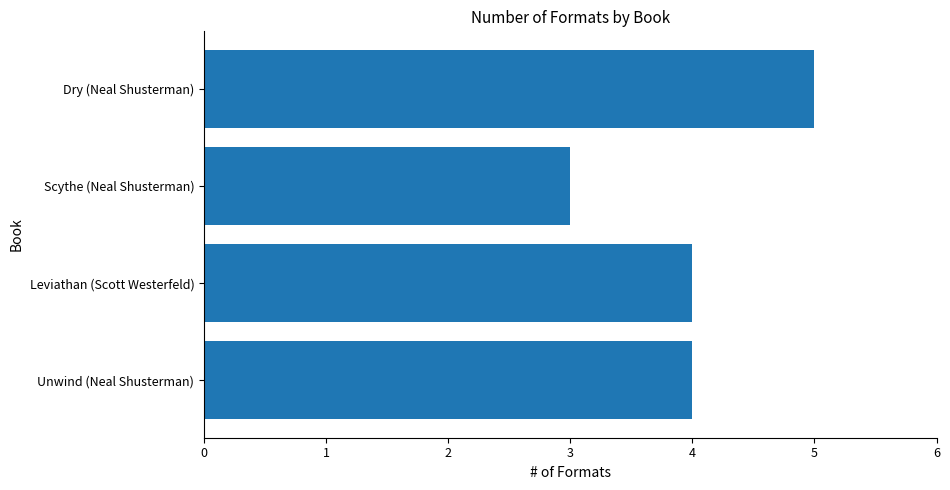

Is it true that the value at Dry (Neal Shusterman) is 5?

True